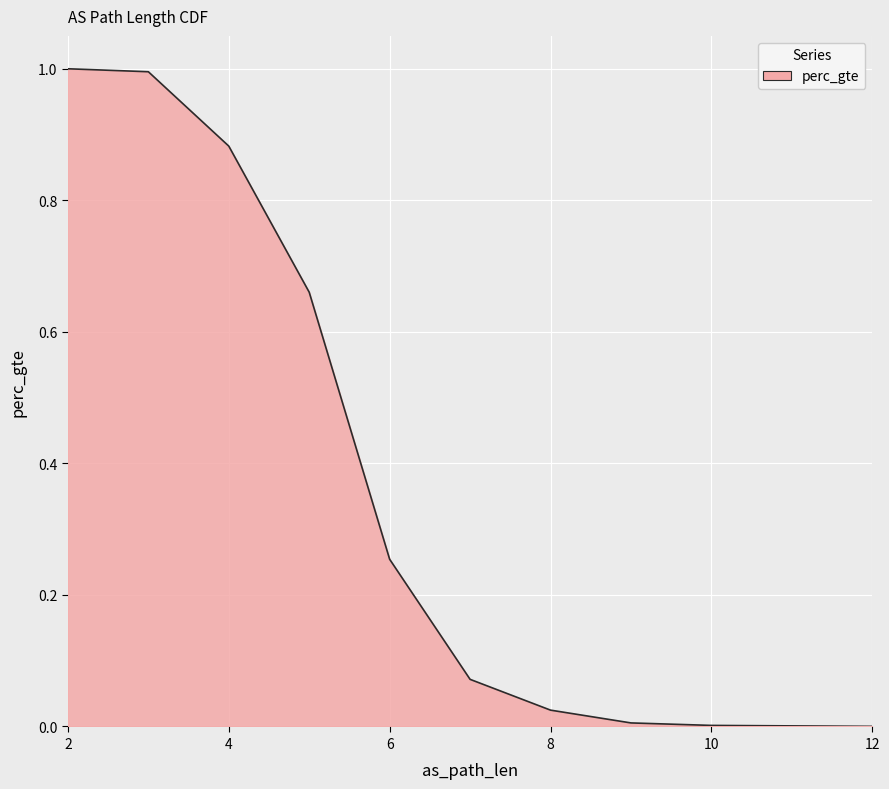

The value at 4 is 1.3. True or false?

False